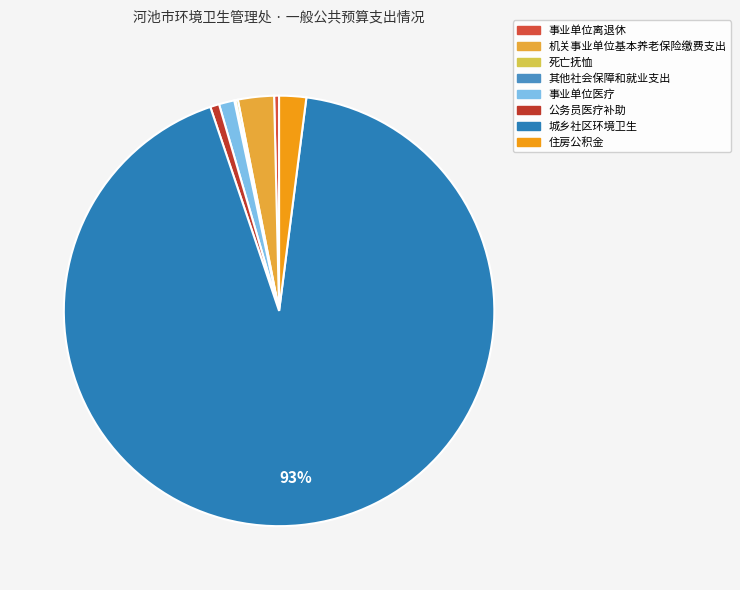

What portion of the pie excludes 住房公积金?

98.0%